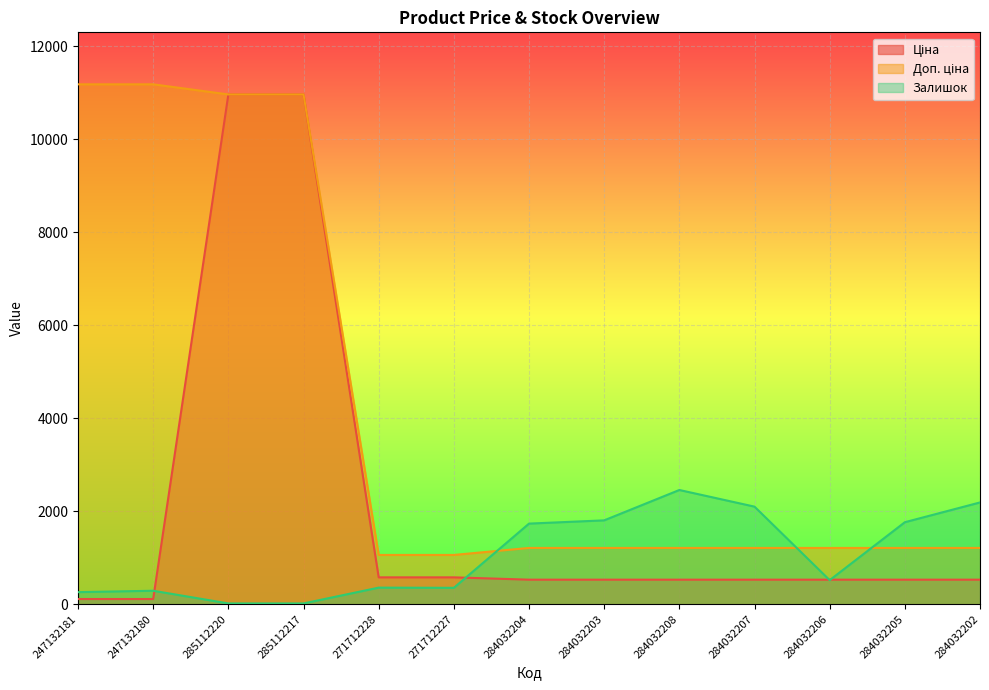

At 284032204, list the series in order from largest to smallest.

Залишок, Доп. ціна, Ціна